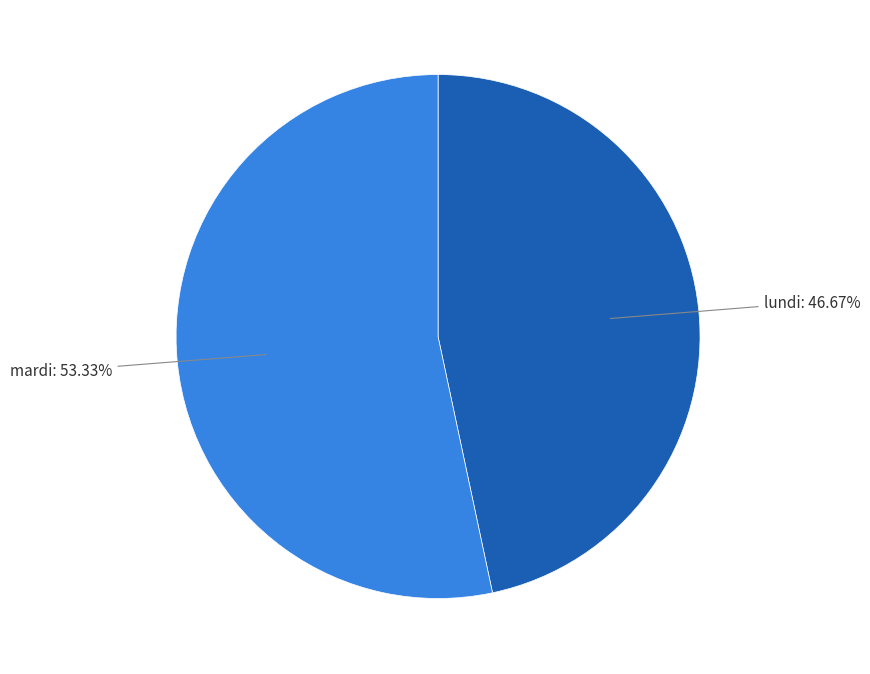

Is there a majority slice in this chart?

Yes